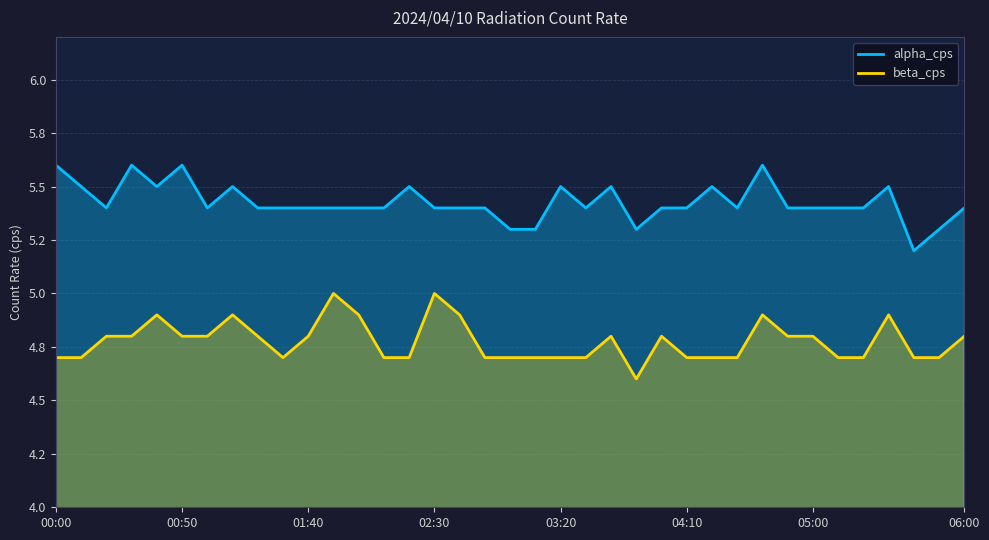

True or false: alpha_cps and beta_cps cross at least once.

False